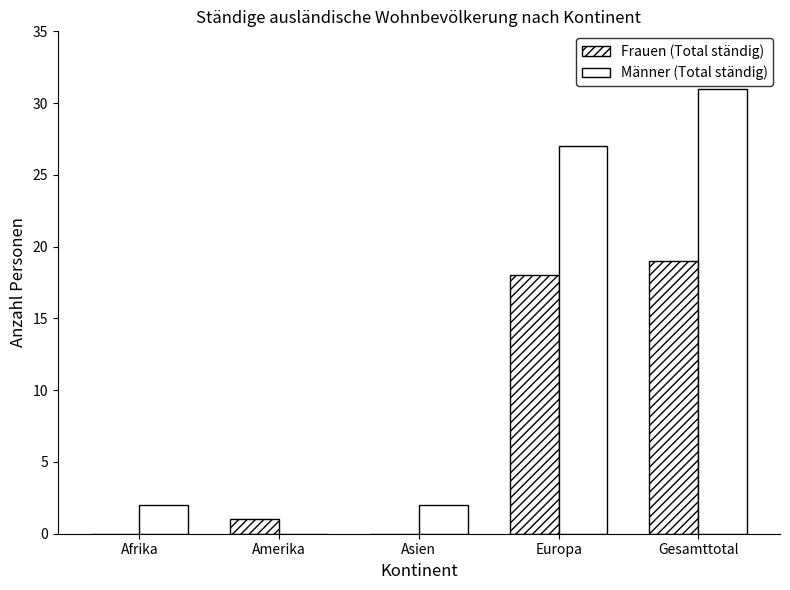

Are the bars horizontal?

No